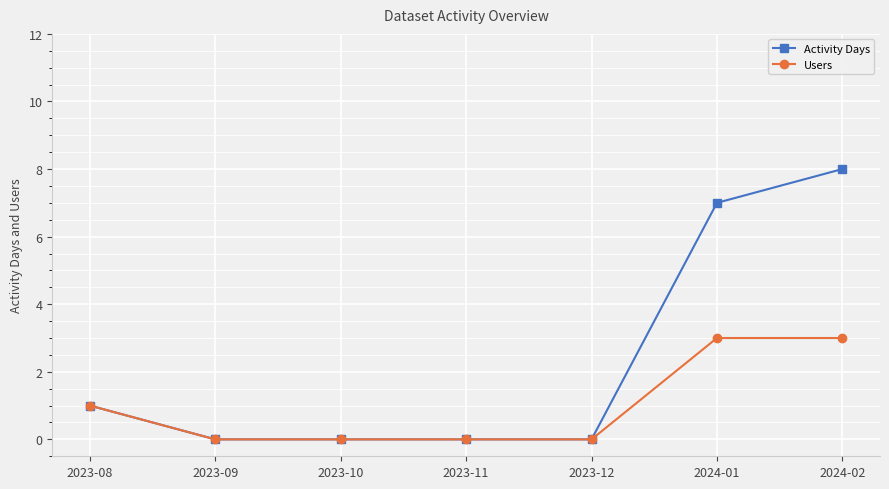

What position from the right is 2024-01?

2